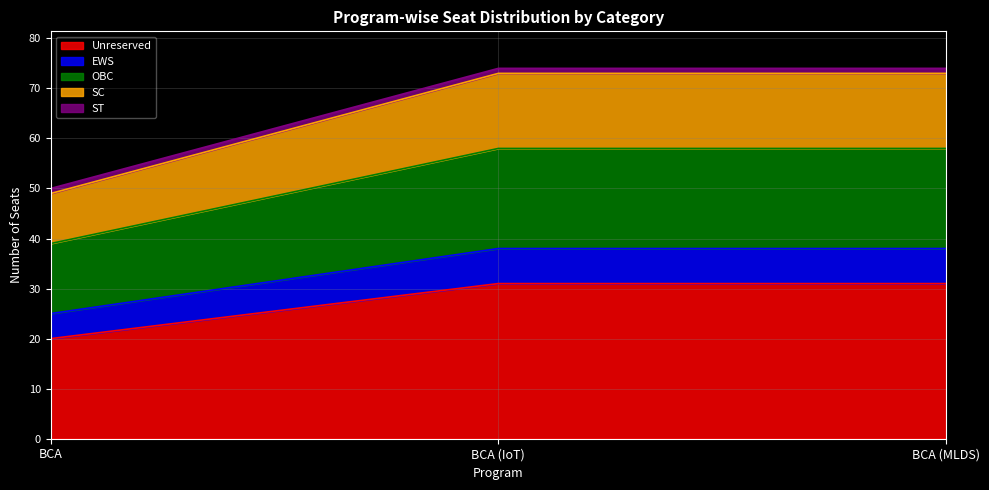

The Unreserved series shows 6 at BCA (MLDS). True or false?

False